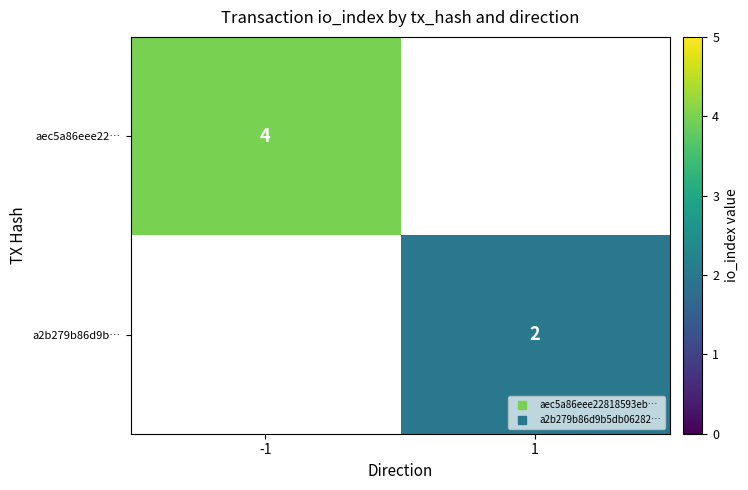

How many values in aec5a86eee22… are above zero?

1